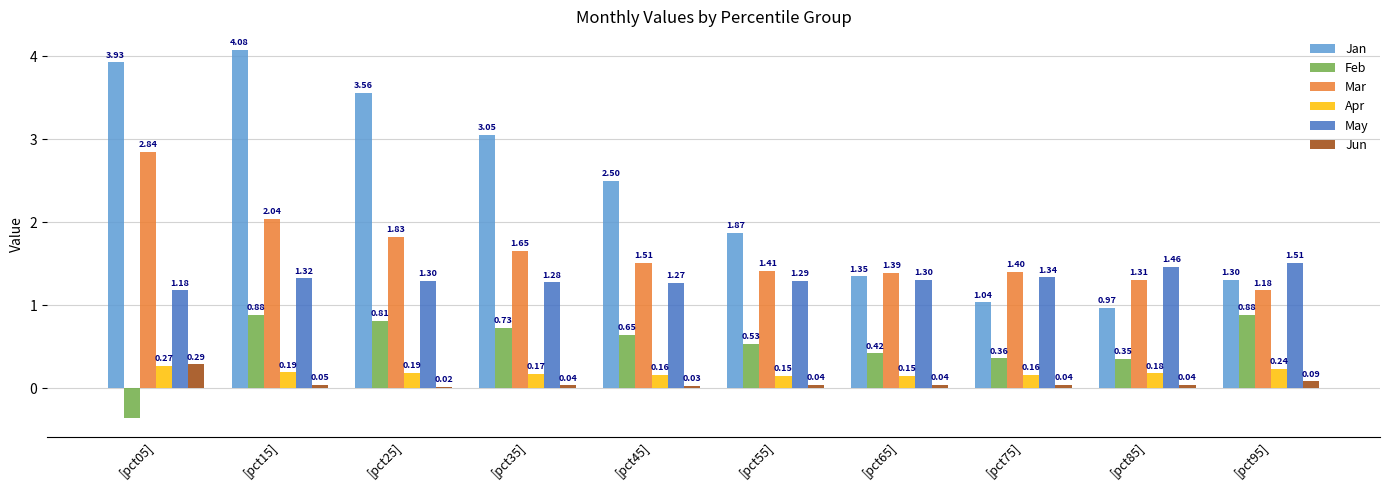

True or false: May has a value of 2.2 at [pct55].

False